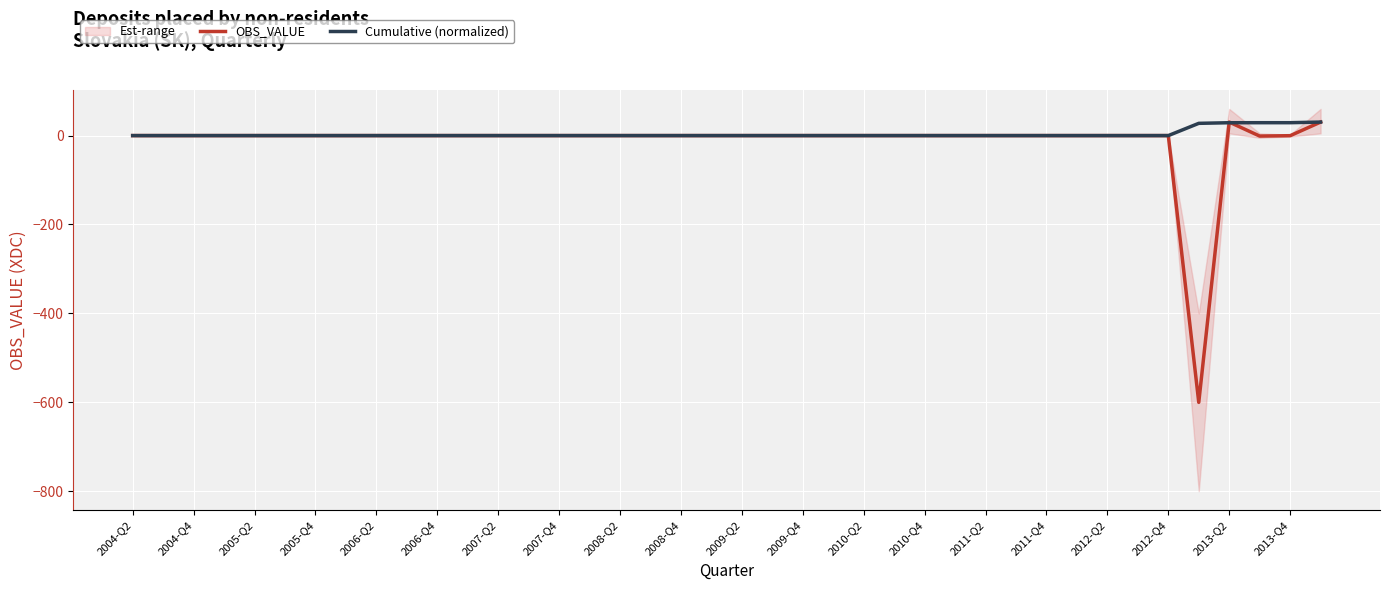

The value of OBS_VALUE at 2007-Q2 is -0.0. True or false?

True